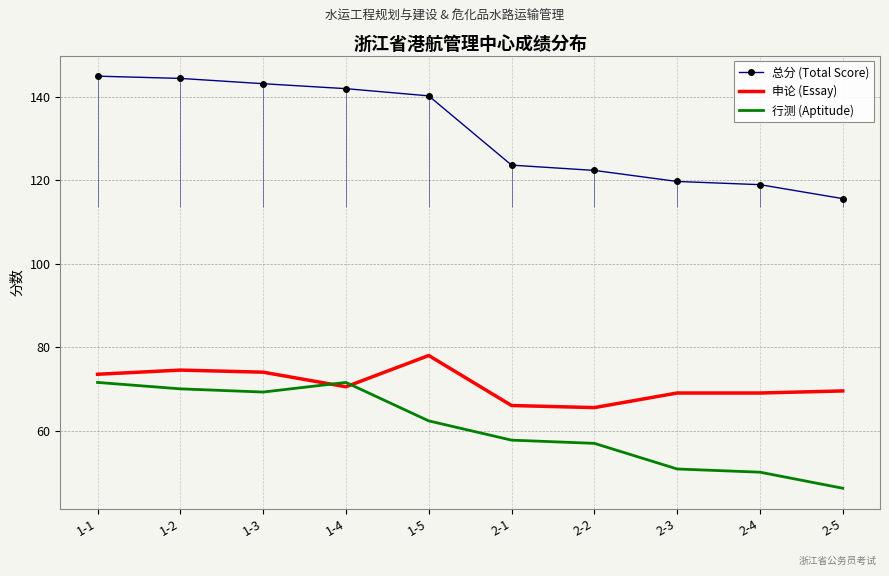

How many values in the 申论 (Essay) series exceed 70?

5